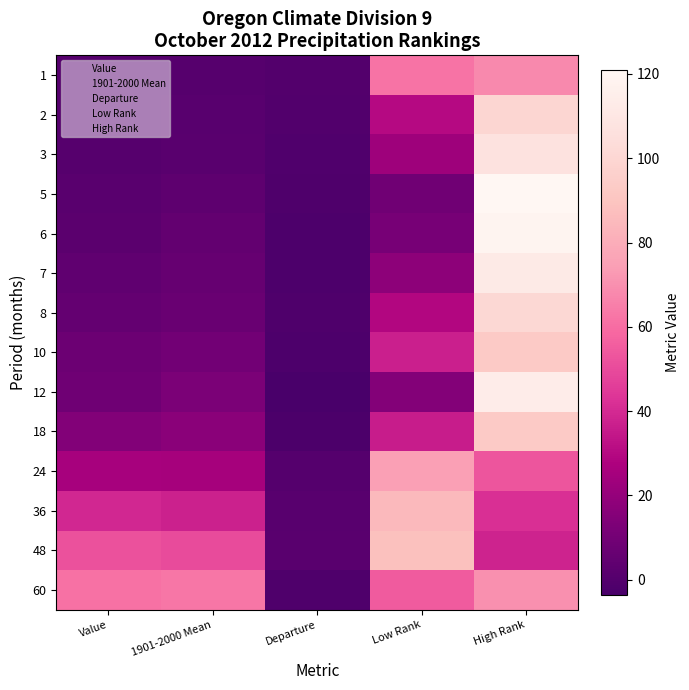

What is the total value across all series at High Rank?

1231.0